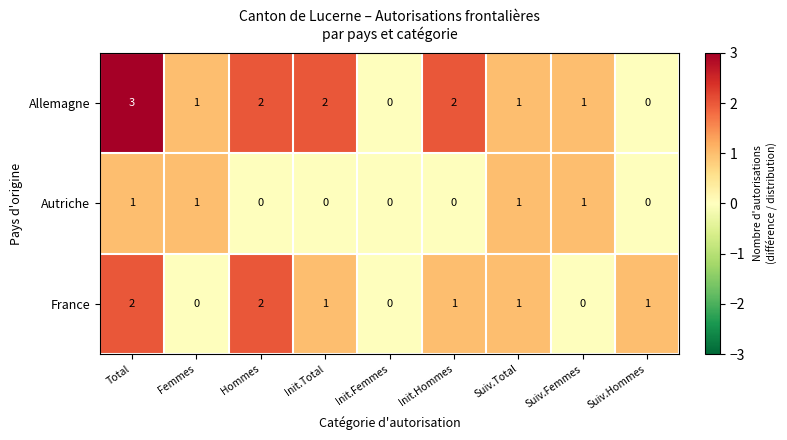

Is it true that Autriche equals 1 at Femmes?

True